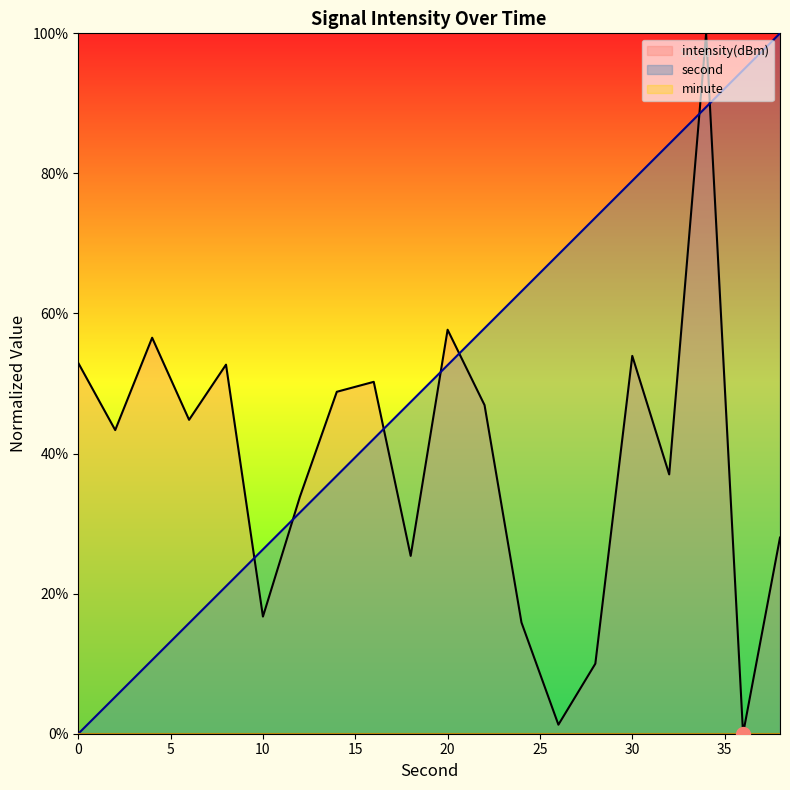

What is the approximate value of second at 32?

84.2